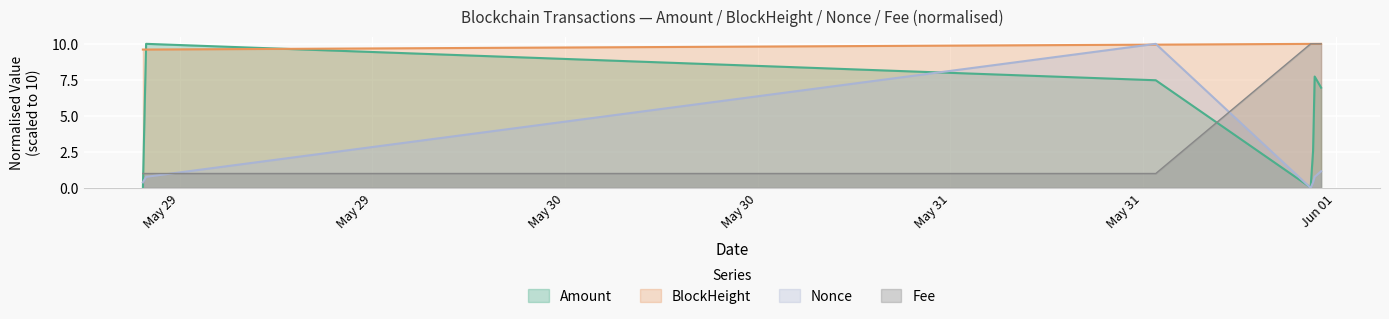

What is the label of the 5th point from the left?

2021-05-31 22:36:00